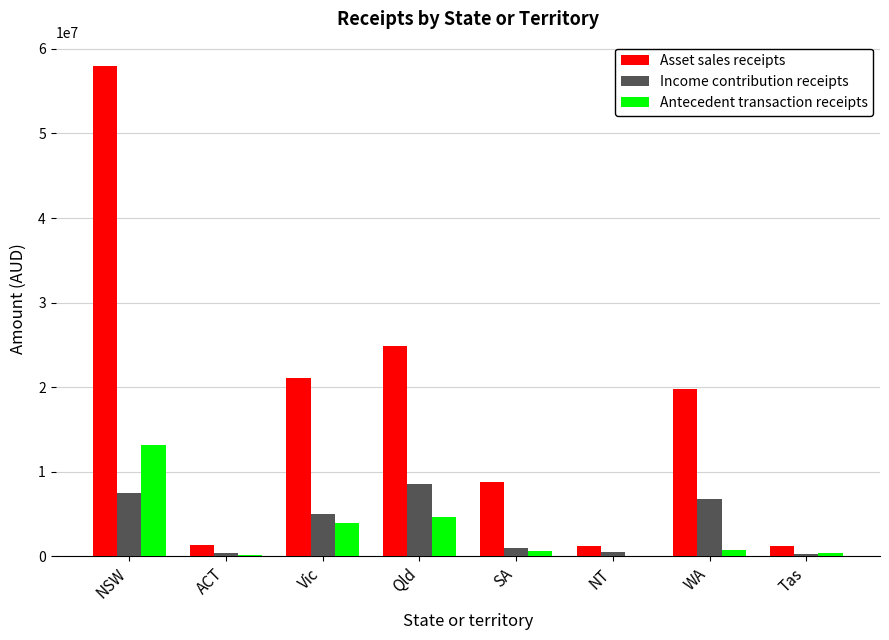

Which category has the highest value in the Antecedent transaction receipts series?

NSW